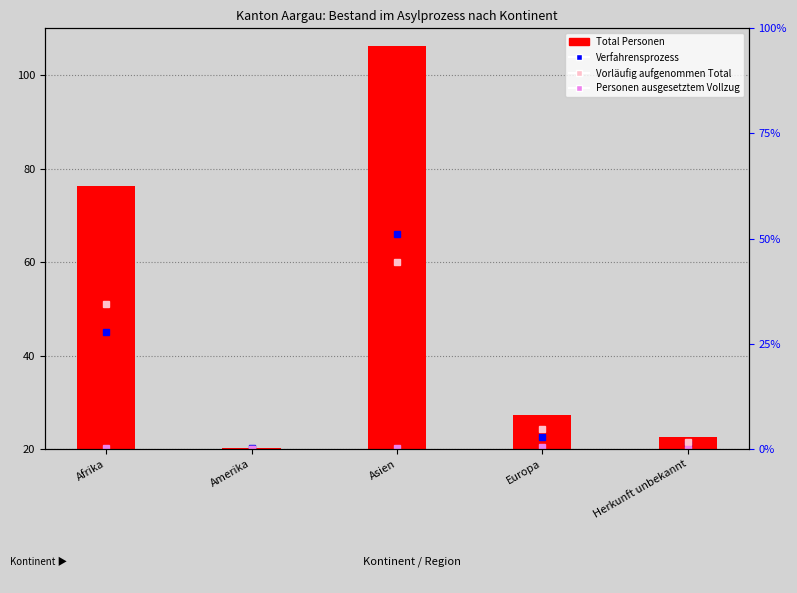

Is it true that Vorläufig aufgenommen Total equals 20.1 at Amerika?

True